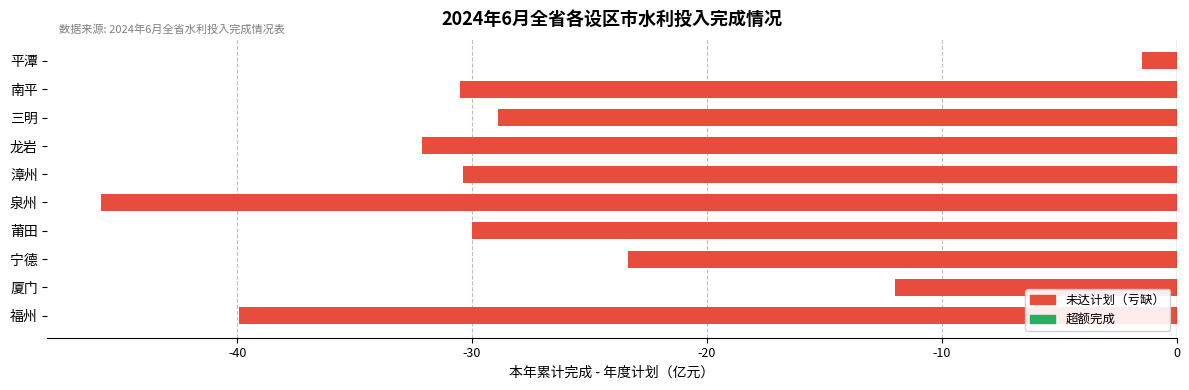

The chart shows a value of -18.7 at 龙岩. True or false?

False